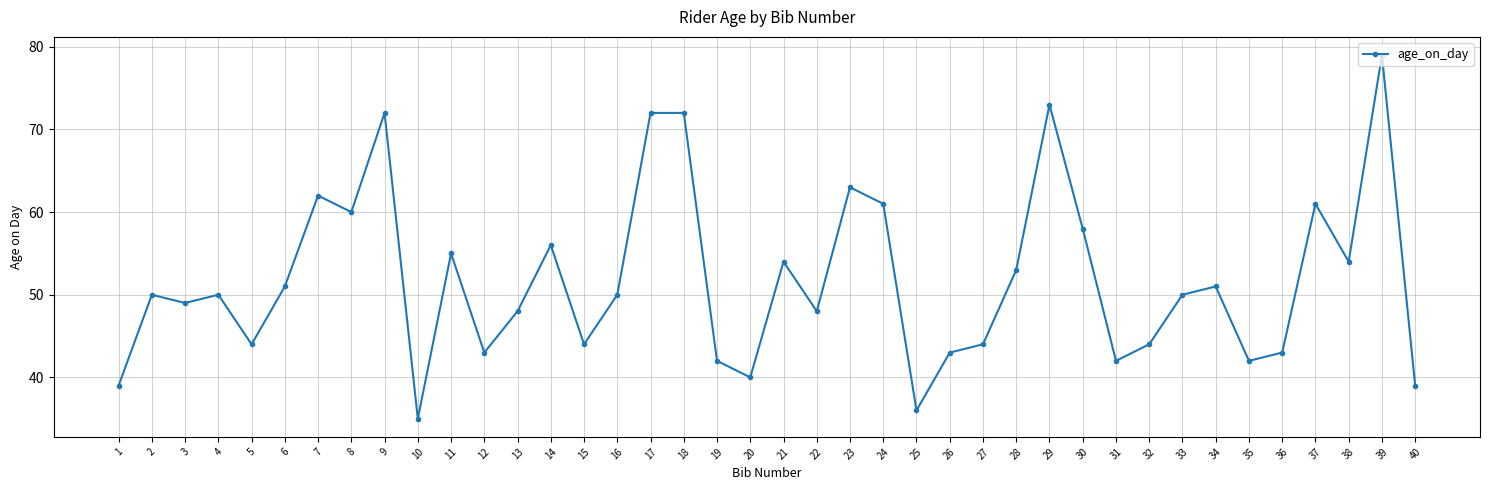

What is the value of the 32nd point from the left?

44